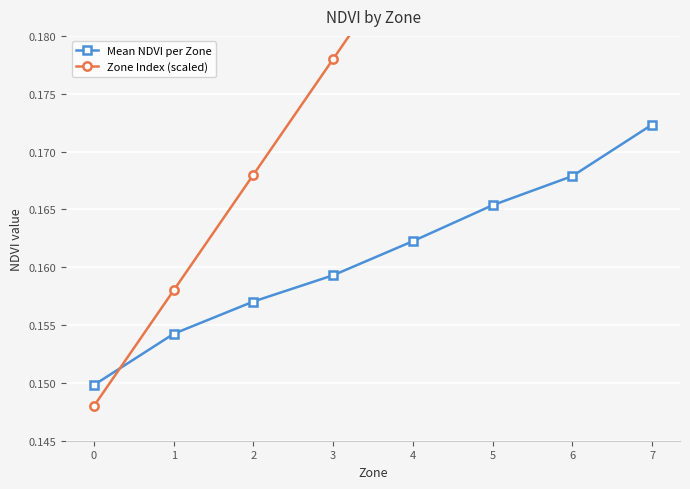

Which series has the largest total across all categories?

Zone Index (scaled)